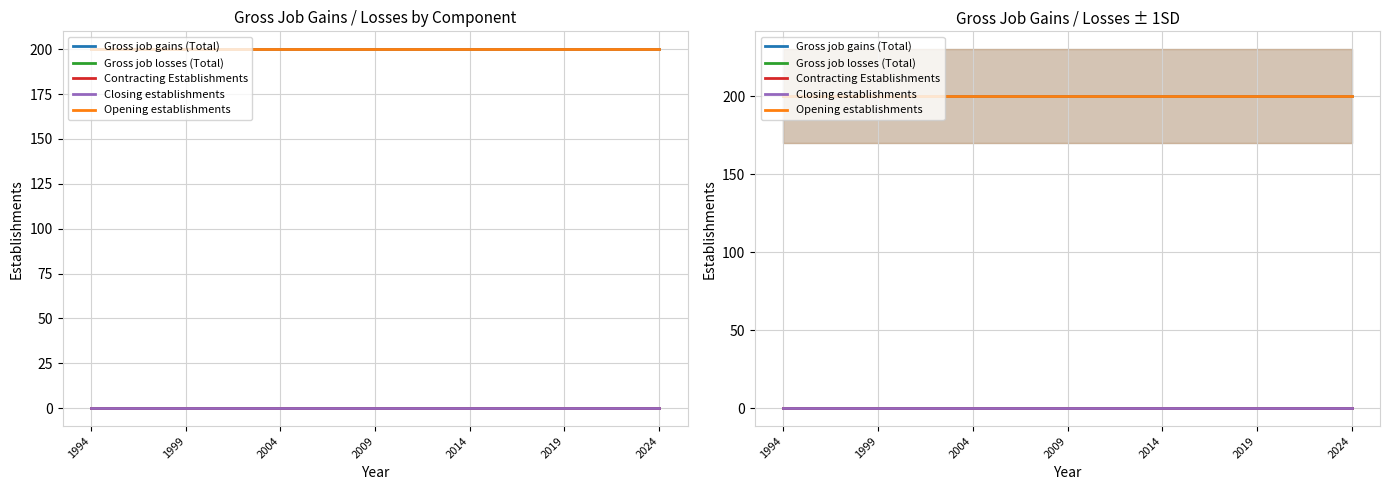

Which series has the widest spread of values?

Gross job gains (Total)